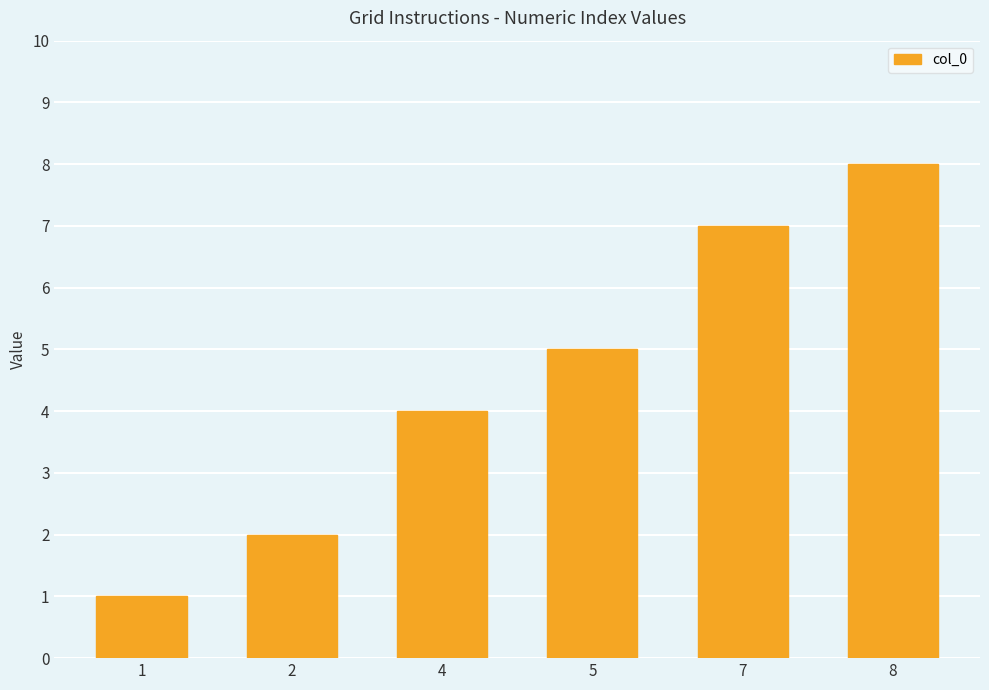

Where is the data nearest to the value 4?

4